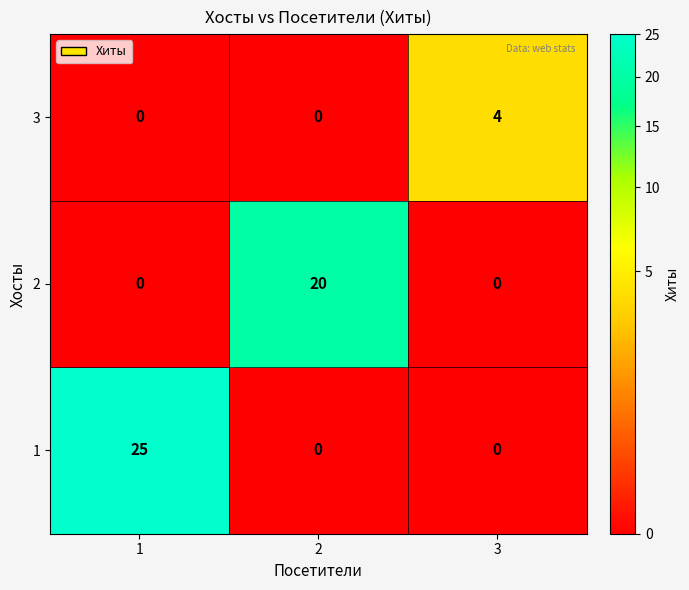

The 2 series shows 0 at 1. True or false?

True